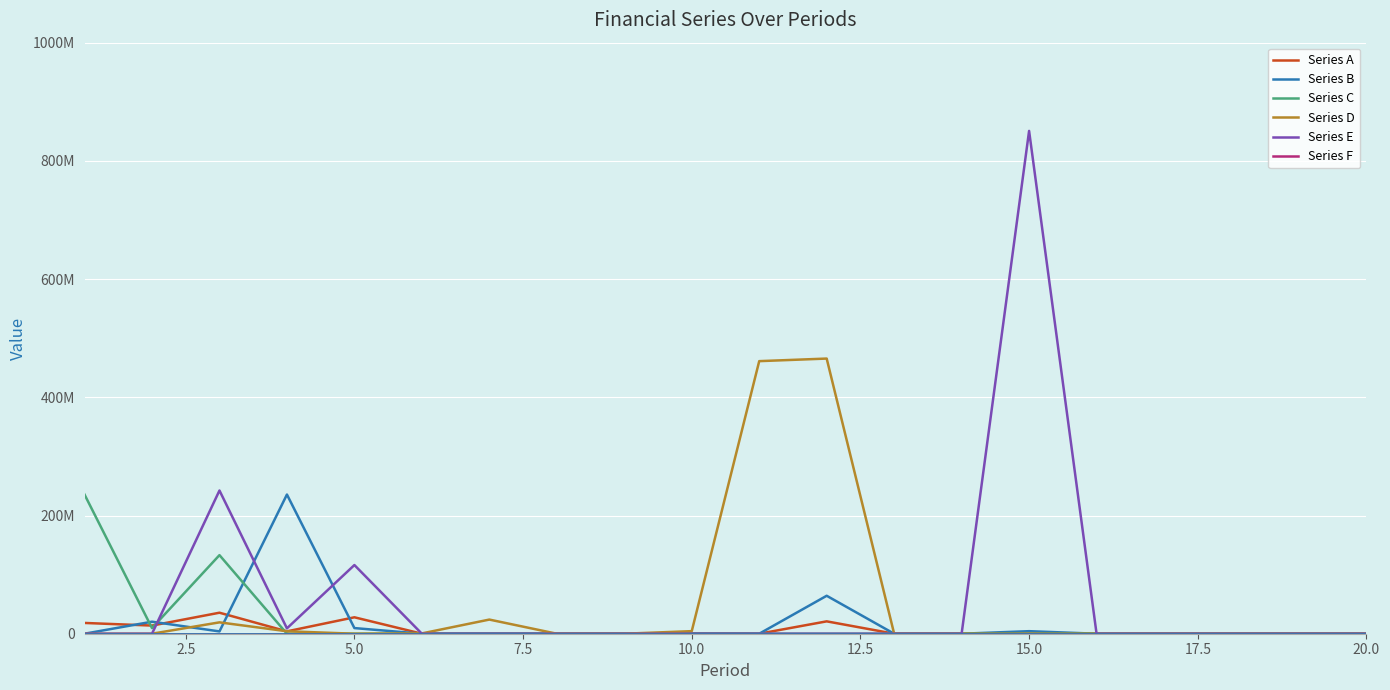

Is this an area chart (filled region under the line)?

No